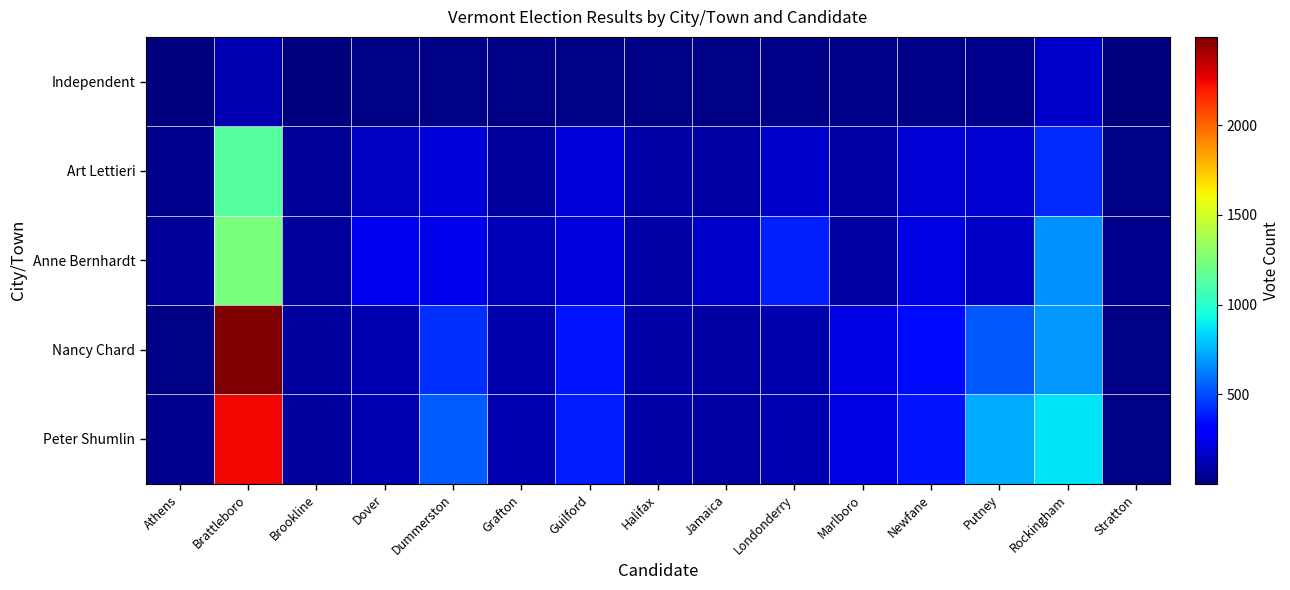

Which has a higher value, Newfane or Dover?

Newfane